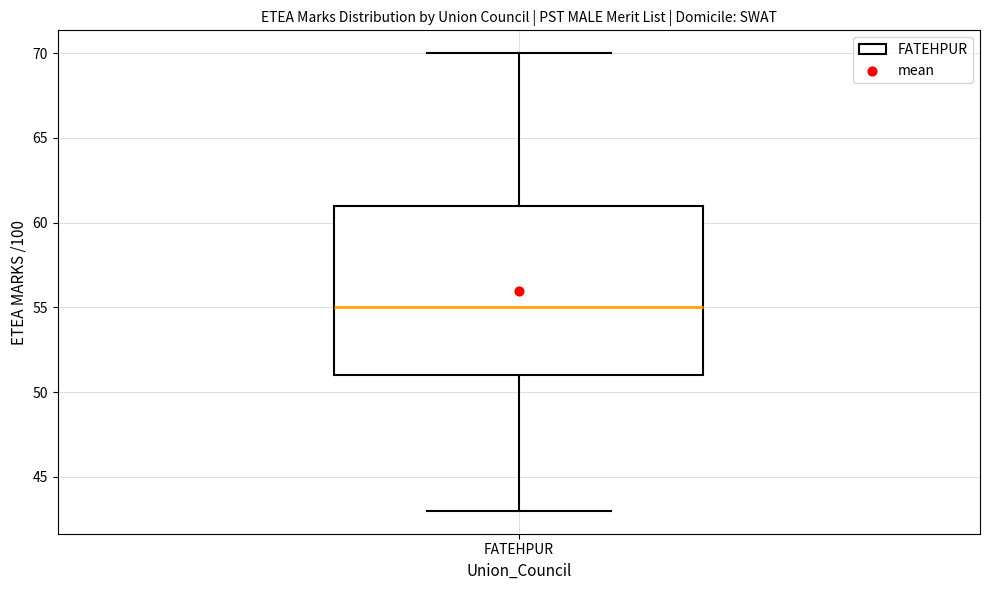

Transcribe this box plot: give where the median line is, the range the box spans, and where the two whiskers end, as read against the y-axis. The values are not printed on the chart, so give them approximately, as read against the axis.

median 55, box 51 to 61, whiskers 43 to 70